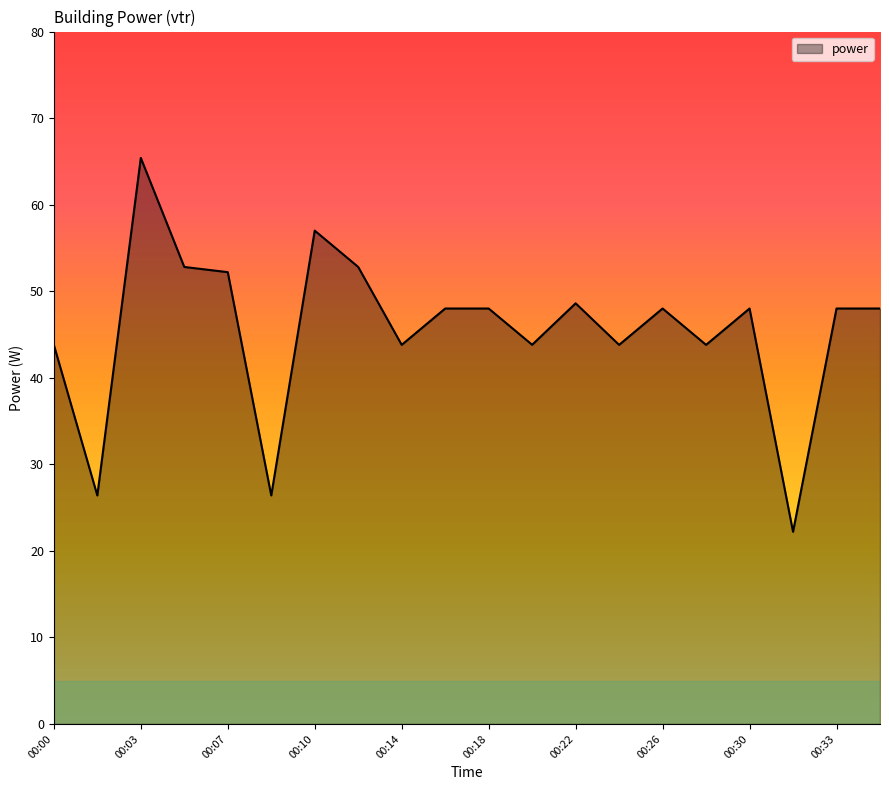

What is the difference between the maximum and minimum values?

43.2